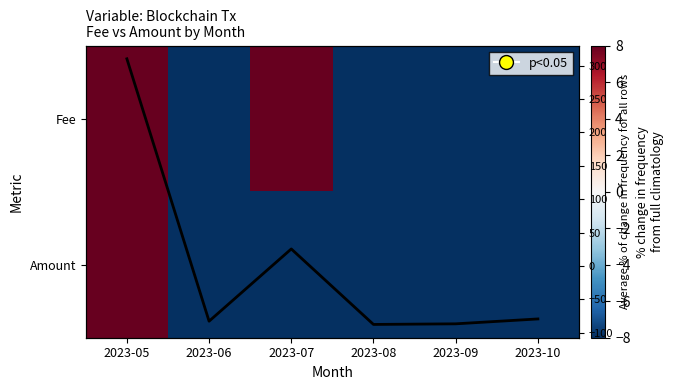

Is the value of Fee at 2023-07 greater than the value of Average at 2023-08?

Yes